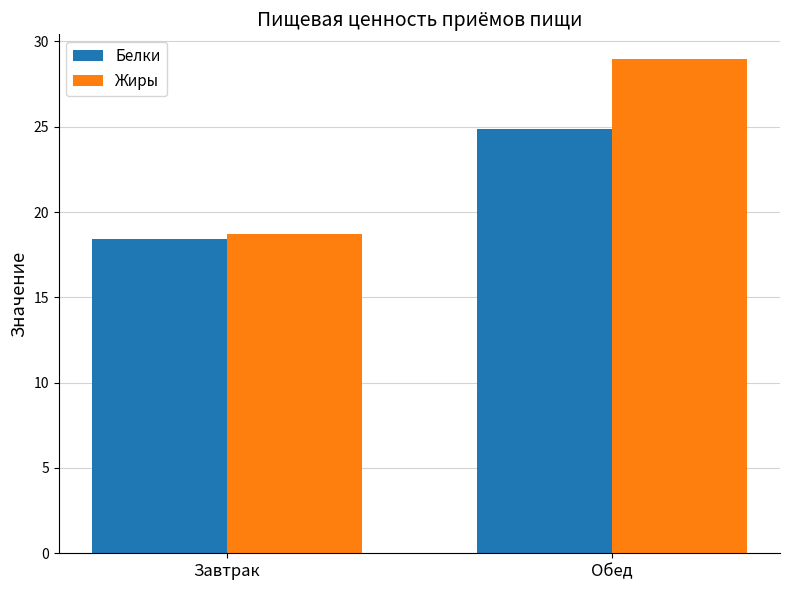

Which label corresponds to the smallest value in the chart?

Завтрак